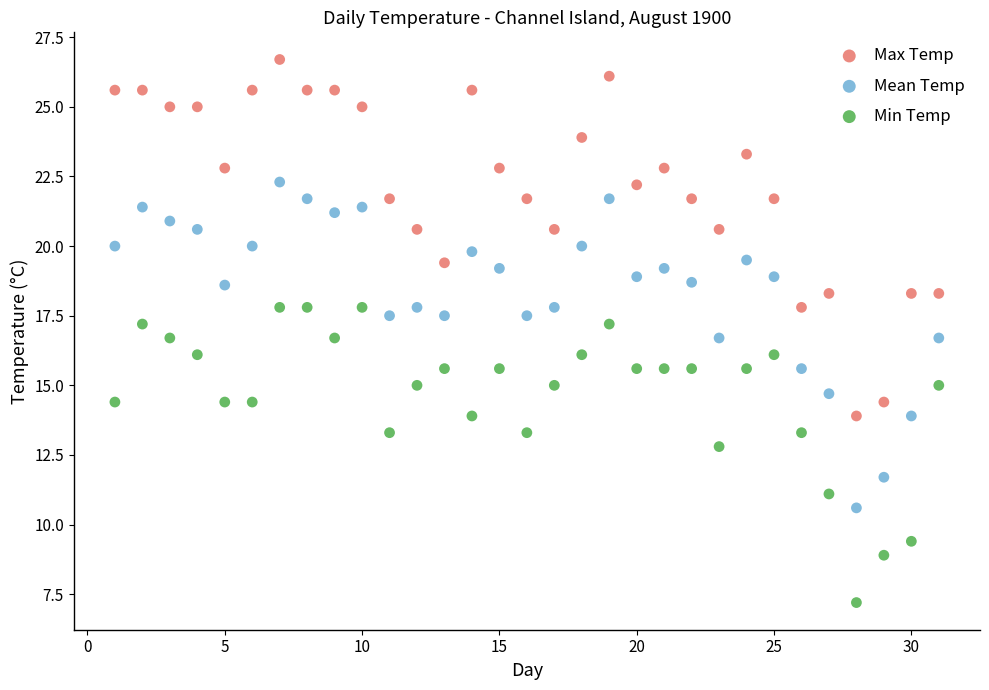

Which series contains the lowest Y value?

Min Temp